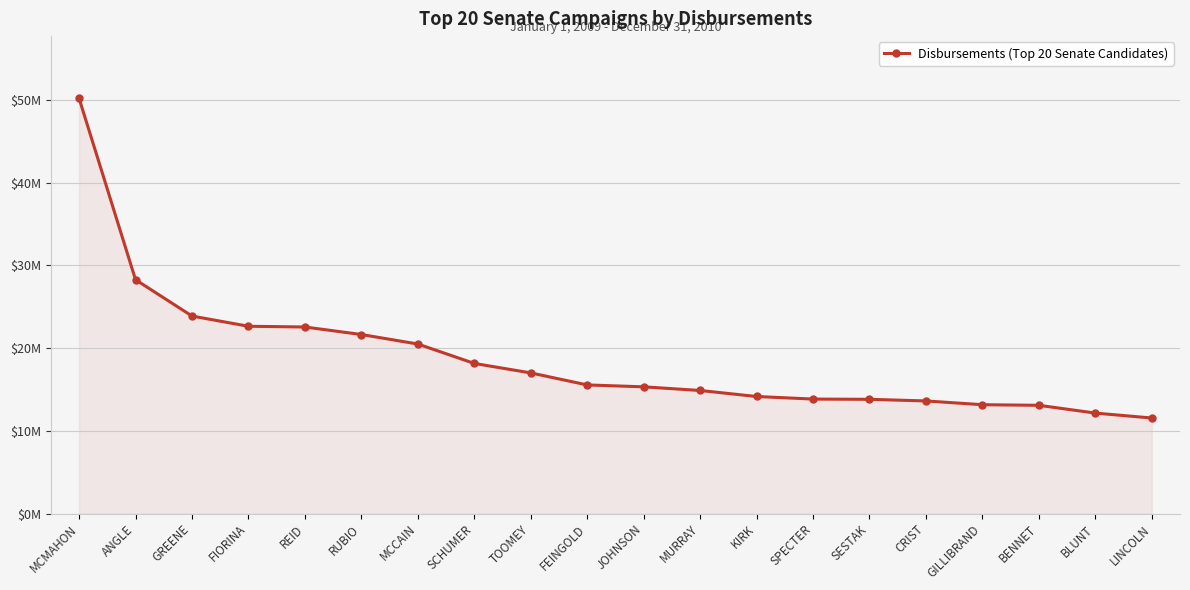

What value does the data have at SESTAK, to the nearest 100?

13806100